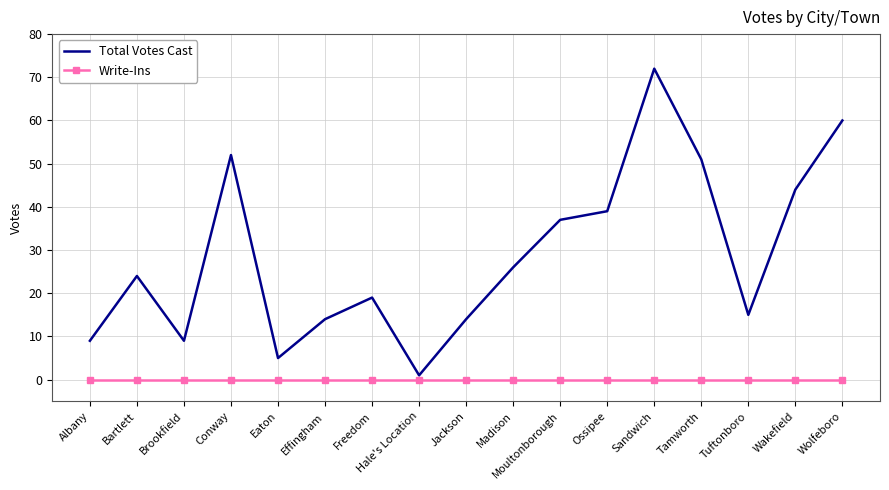

At which category is the sum across all series the highest?

Sandwich